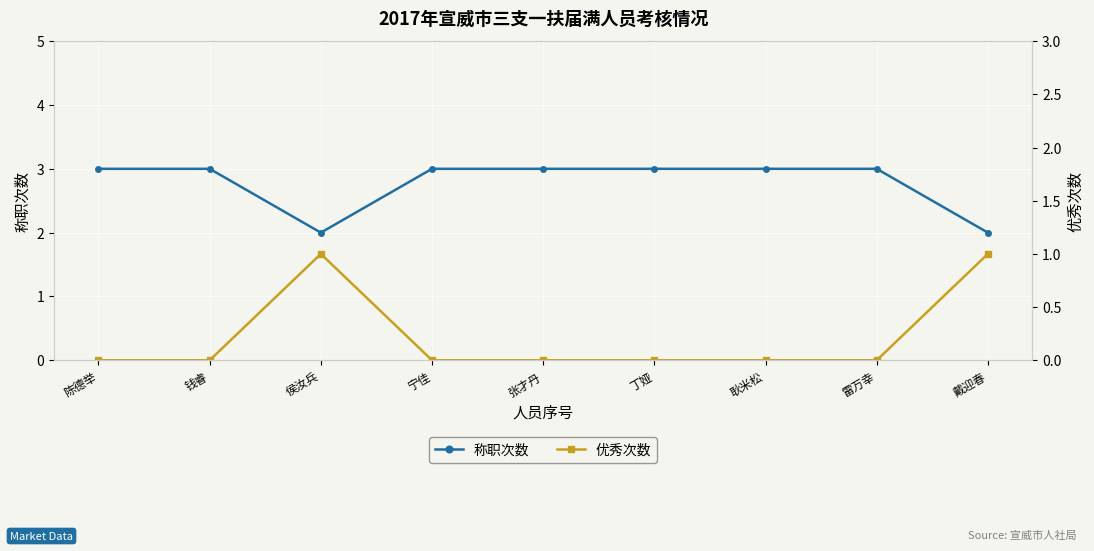

How many interior local peaks does the 优秀次数 series have?

1